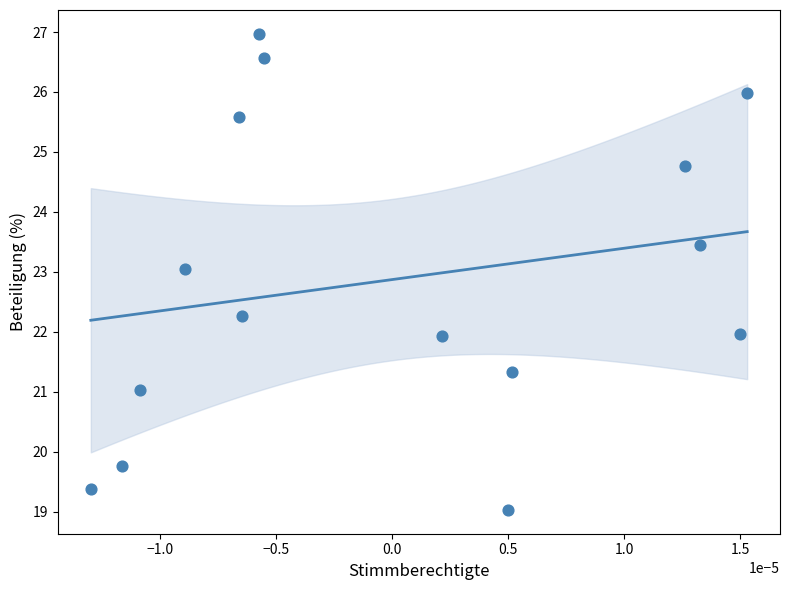

What is the range of Y values (max minus min)?

7.9